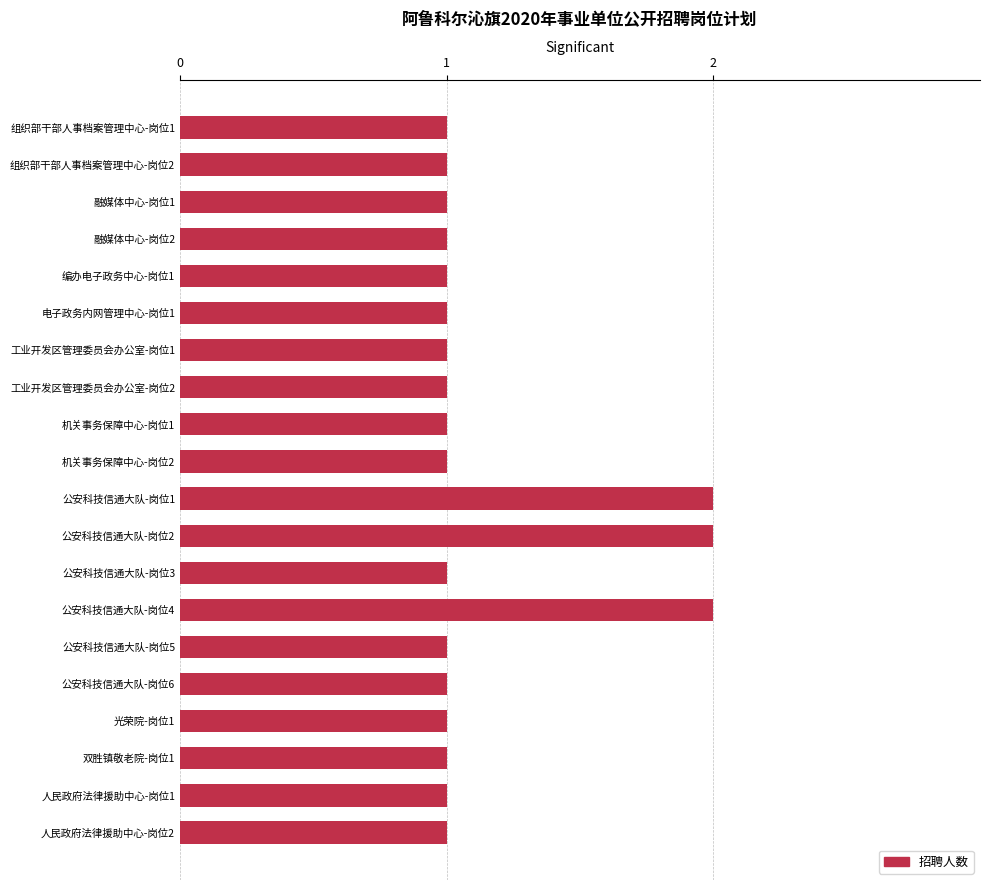

What is the smallest value displayed?

1